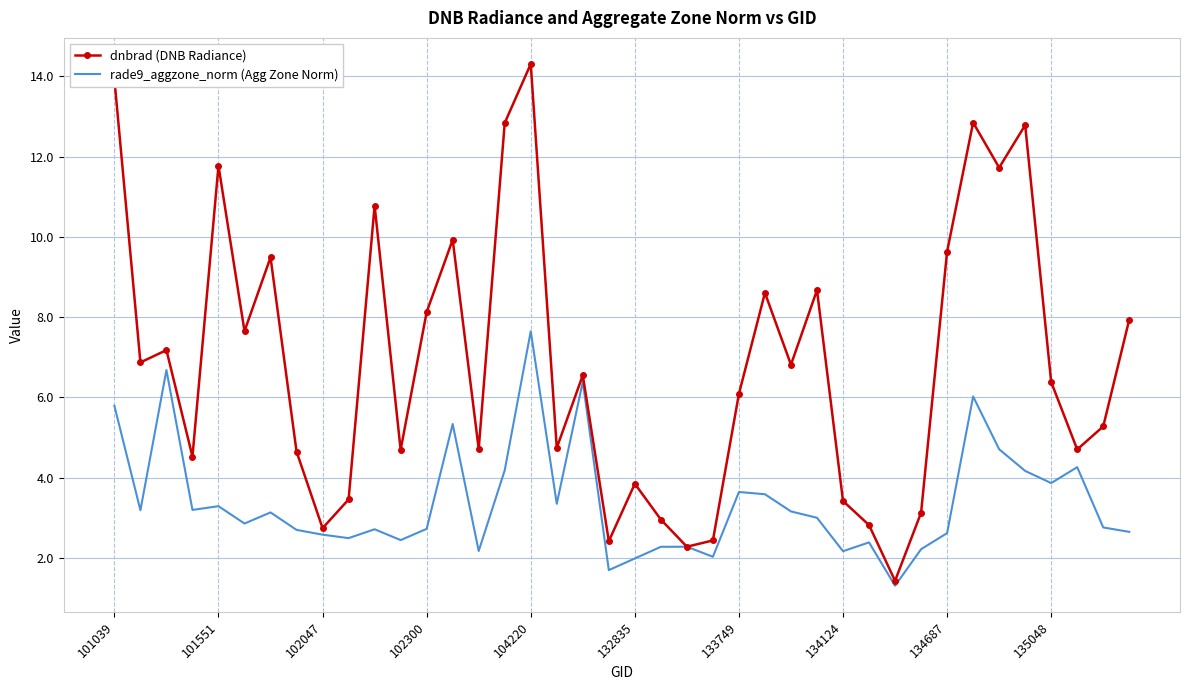

Which series ends up on top after the final intersection of rade9_aggzone_norm (Agg Zone Norm) and dnbrad (DNB Radiance)?

dnbrad (DNB Radiance)